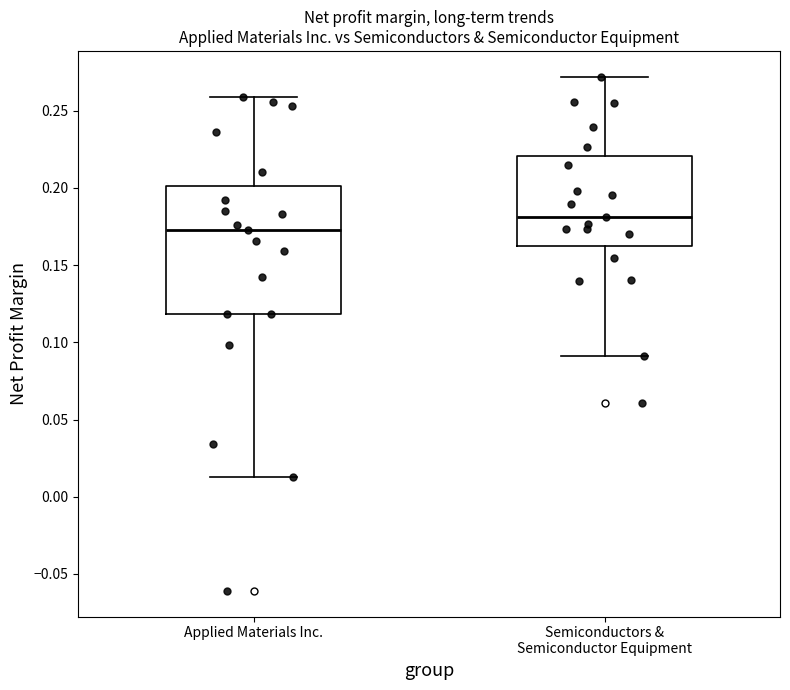

Reading left to right, read every box against the y-axis: the position of its median line, the range the box covers, and the ends of its whiskers. The values are not printed on the chart, so give them approximately, as read against the axis.

Applied Materials Inc.: median 0.175, box 0.120 to 0.200, whiskers 0.015 to 0.260
Semiconductors & Semiconductor Equipment: median 0.180, box 0.160 to 0.220, whiskers 0.090 to 0.270